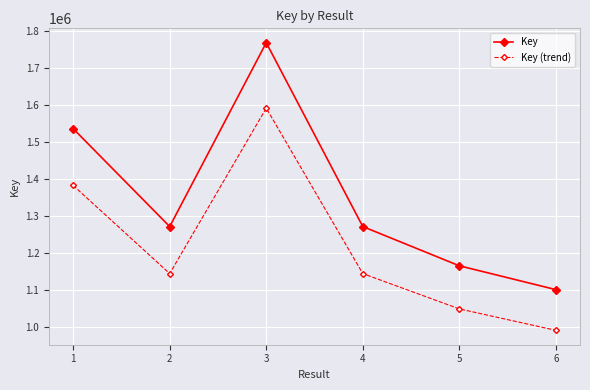

What is the difference between the maximum and minimum values in the Key (trend) series?

601088.4